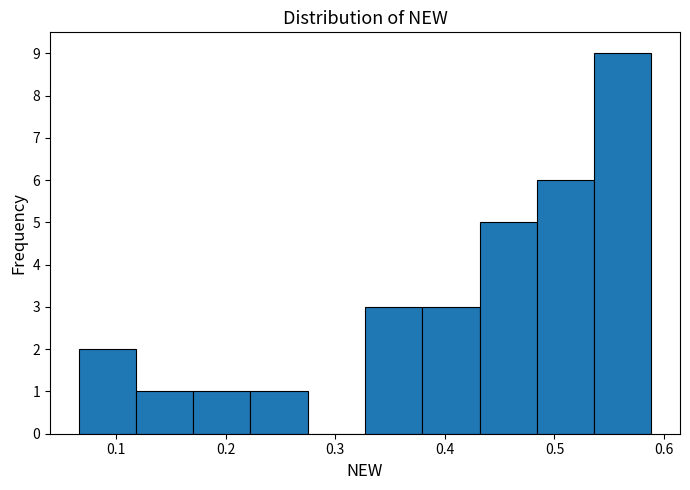

How tall is the bar that spans 0.22 to 0.27 on the x-axis? Neither the bar edges nor the heights are printed on the chart, so give them approximately, as read against the axes.

1